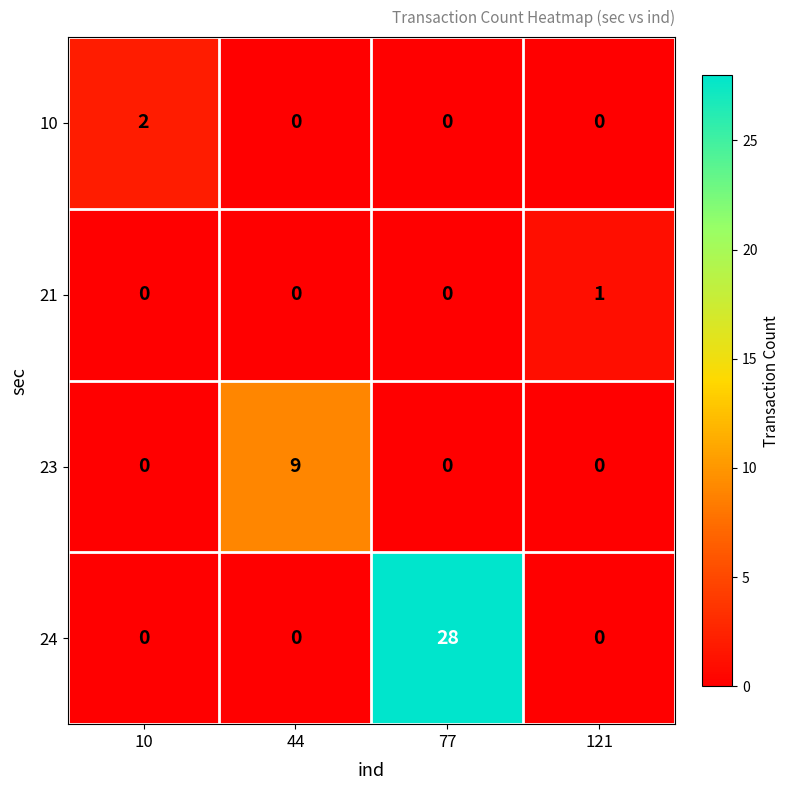

True or false: 21 has a value of 0 at 44.

True